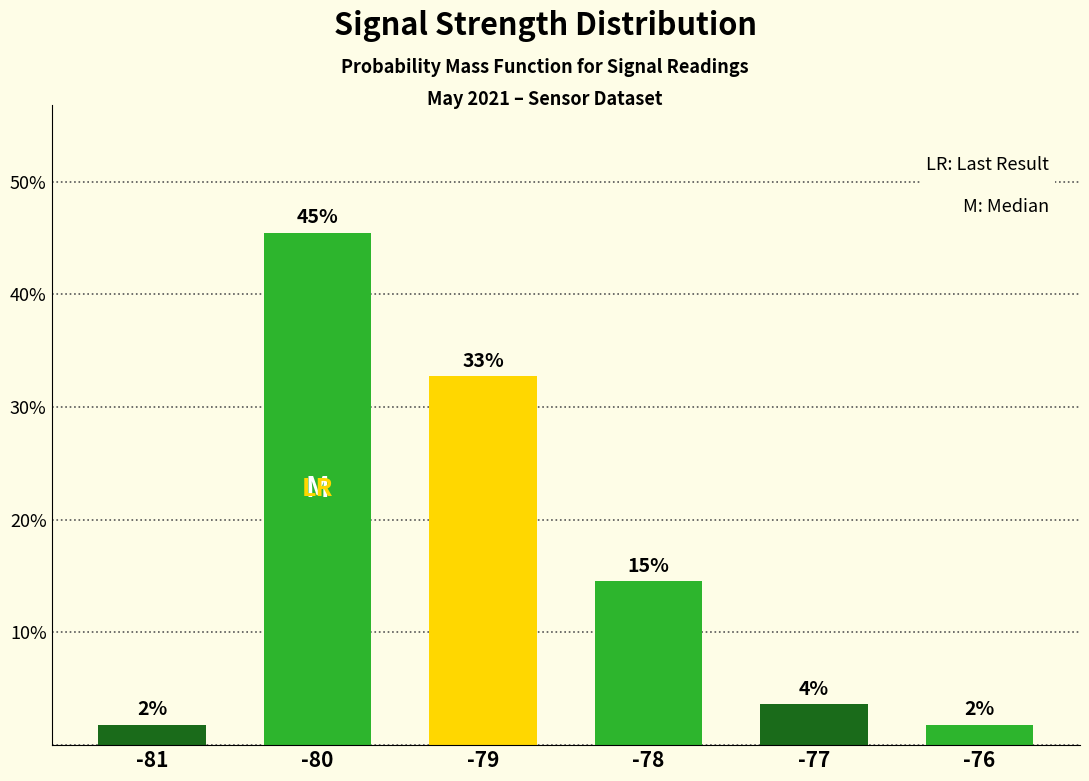

Does the chart contain stacked bars?

No